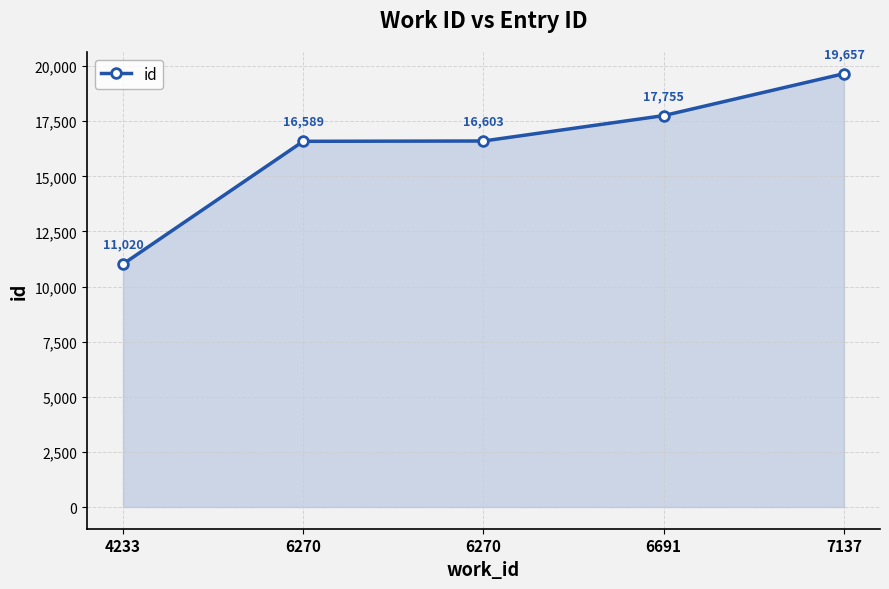

List the labels in order of value, largest first.

7137, 6691, 6270, 6270, 4233